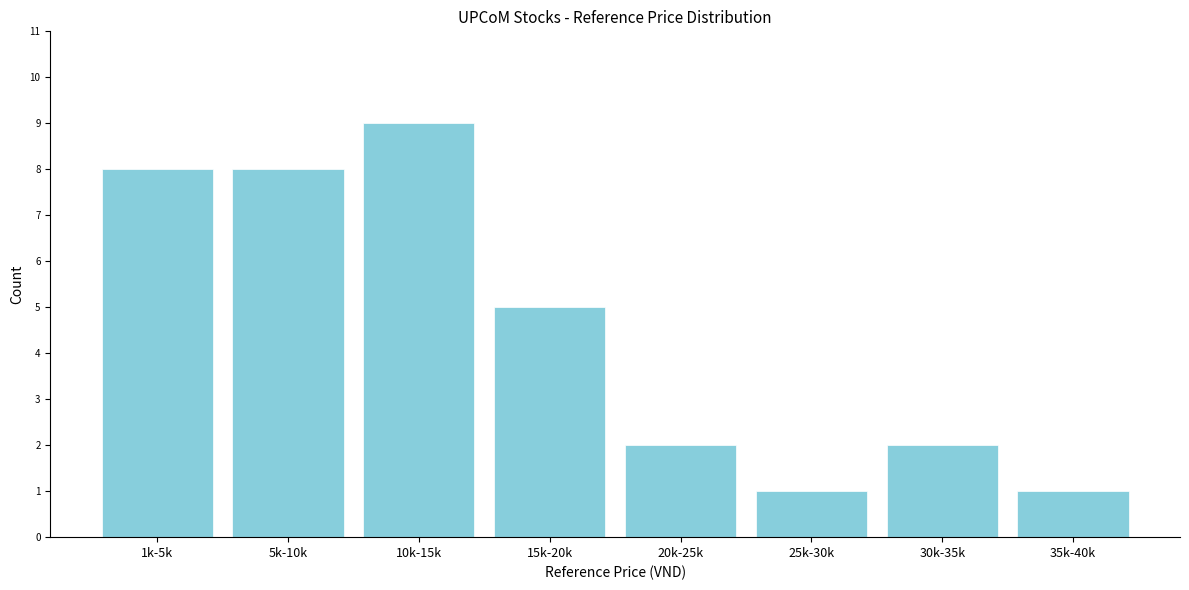

Reading left to right, extract all data points from this chart.

8	8	9	5	2	1	2	1